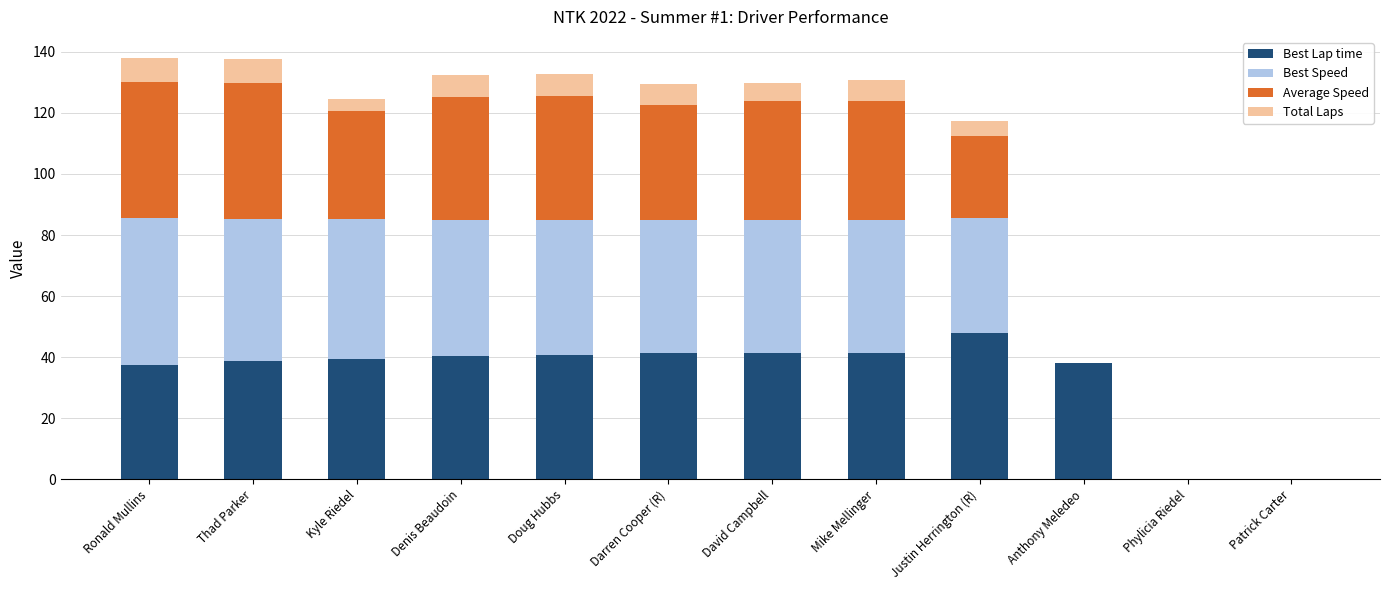

Is it true that Best Lap time equals 39.4 at Kyle Riedel?

True